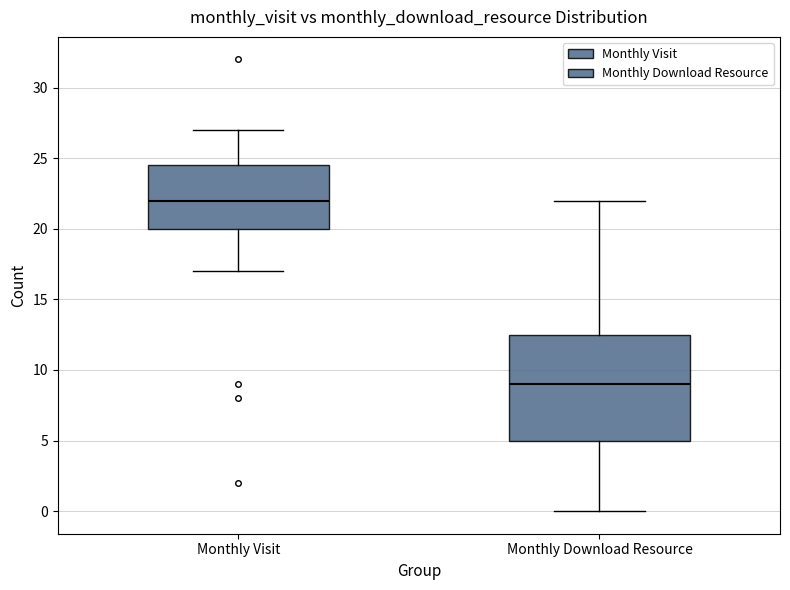

Reading left to right, read every box against the y-axis: the position of its median line, the range the box covers, and the ends of its whiskers. The values are not printed on the chart, so give them approximately, as read against the axis.

Monthly Visit: median 22.0, box 20.0 to 24.5, whiskers 17.0 to 27.0
Monthly Download Resource: median 9.0, box 5.0 to 12.5, whiskers 0.0 to 22.0